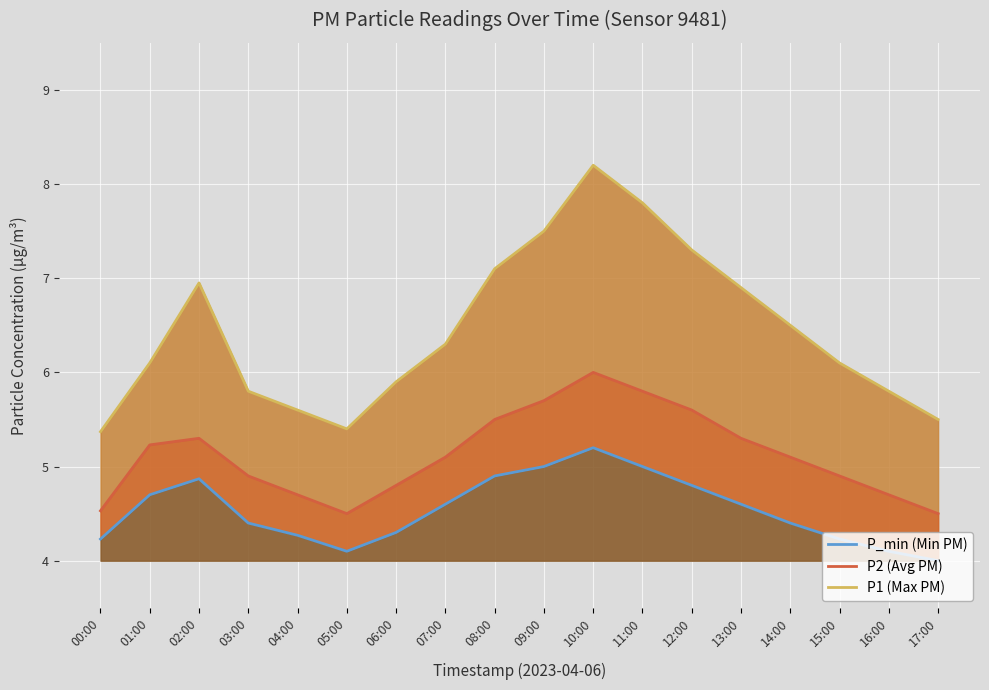

Between 00:00 and 15:00, which series saw the biggest shift?

P1 line